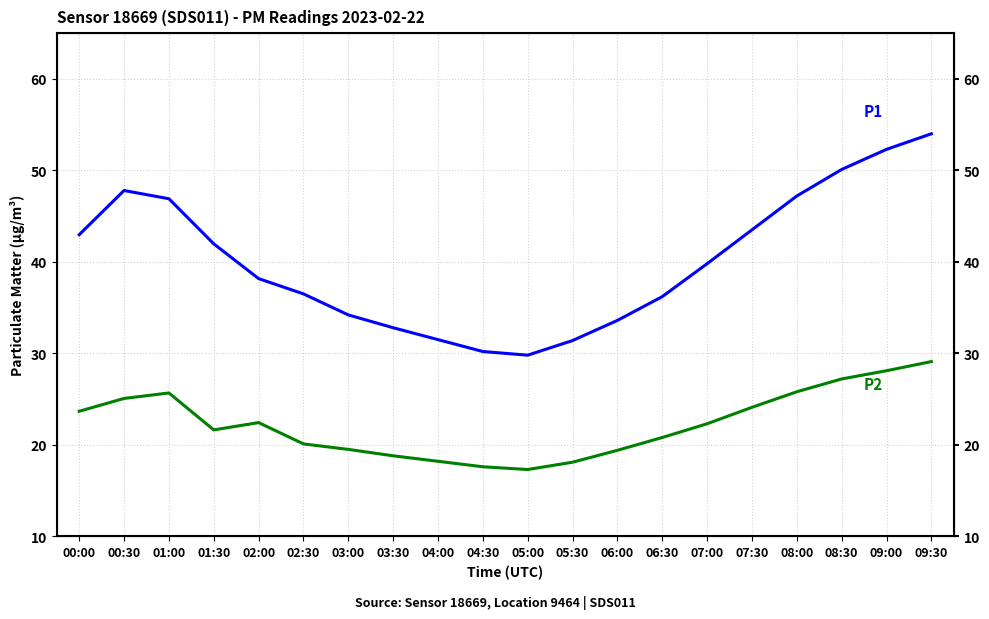

Is the value of P2 at 00:30 greater than the value of P1 at 05:00?

No